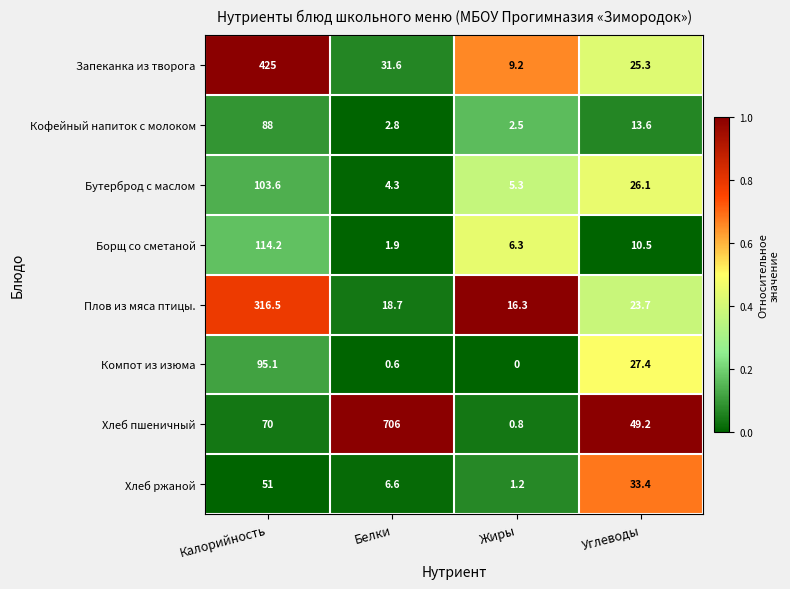

At Калорийность, list the series in order from largest to smallest.

Запеканка из творога, Плов из мяса птицы., Борщ со сметаной, Бутерброд с маслом, Компот из изюма, Кофейный напиток с молоком, Хлеб пшеничный, Хлеб ржаной